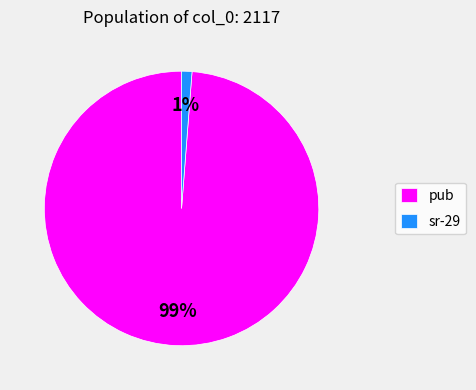

Rank the categories by value from highest to lowest.

pub, sr-29